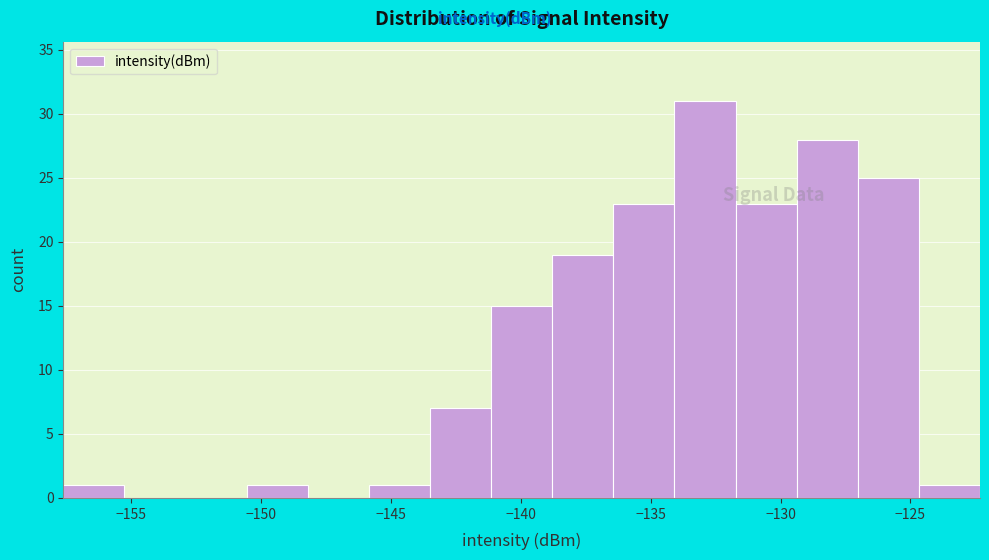

Which range on the x-axis has the tallest bar?

-134.0 to -131.5